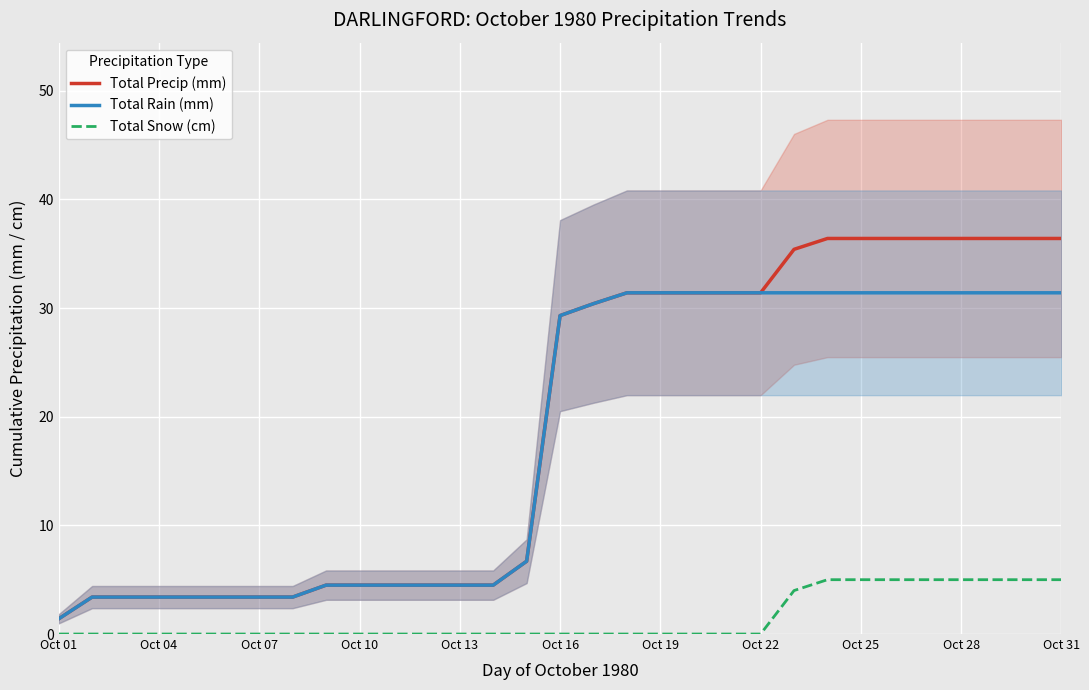

True or false: Total Snow (cm) and Total Precip (mm) cross at least once.

False